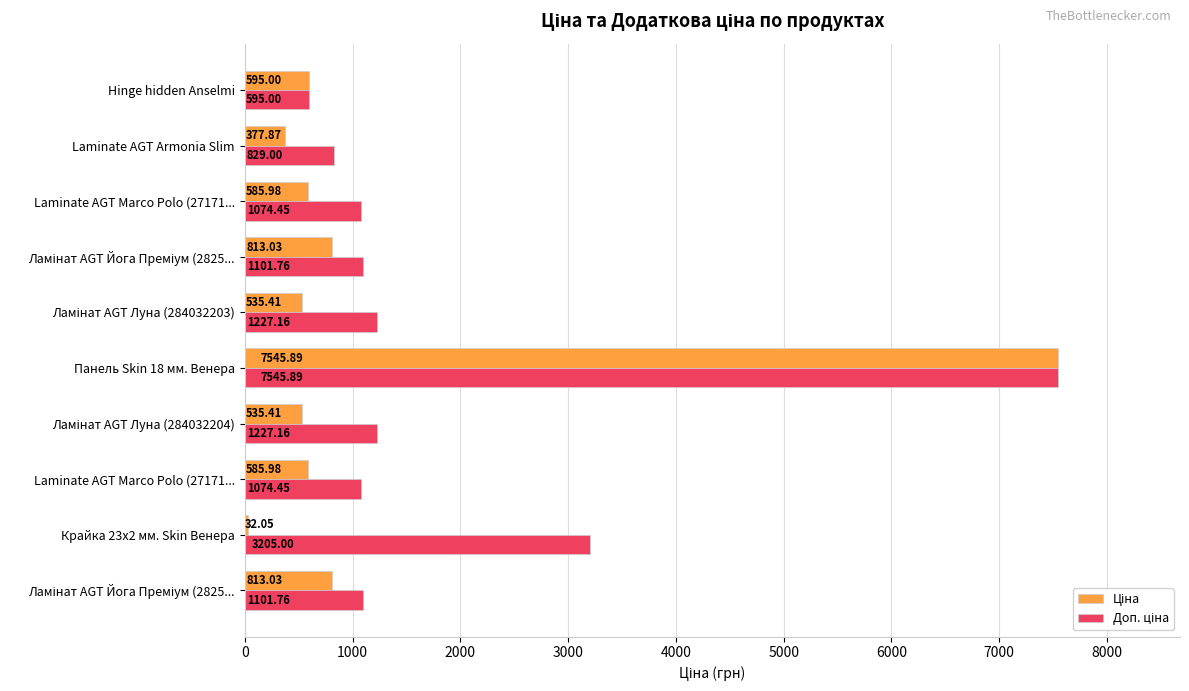

What is the smallest value displayed?

32.0